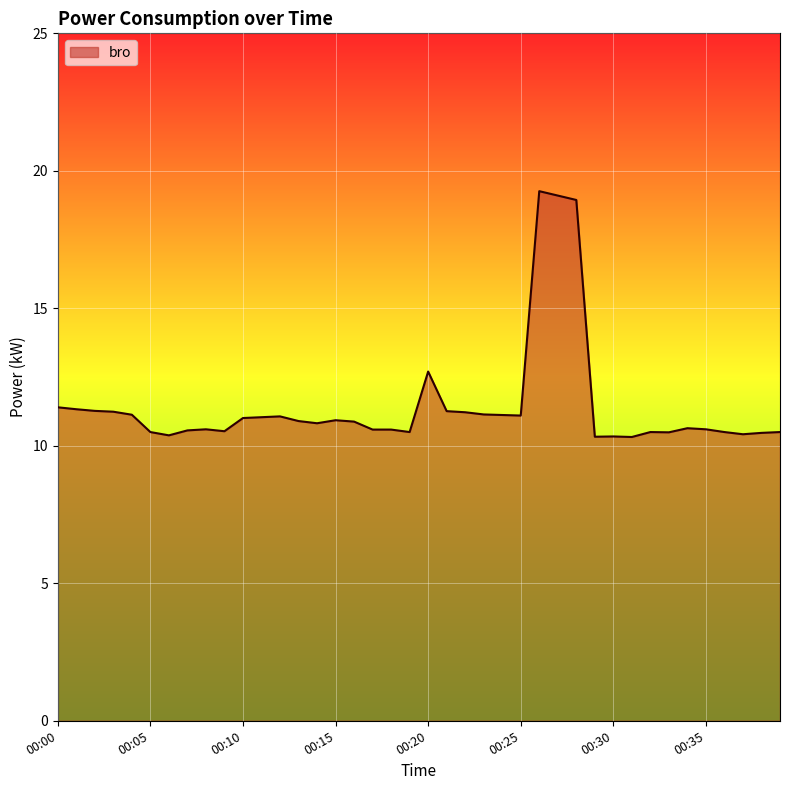

What is the maximum value shown in the chart?

19.3